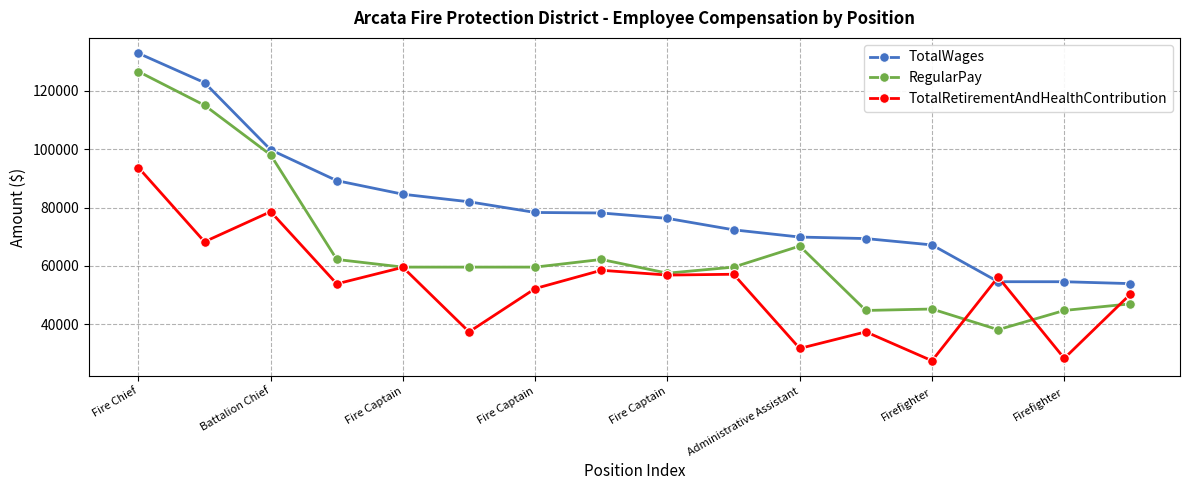

What is the maximum value shown in the chart?

132817